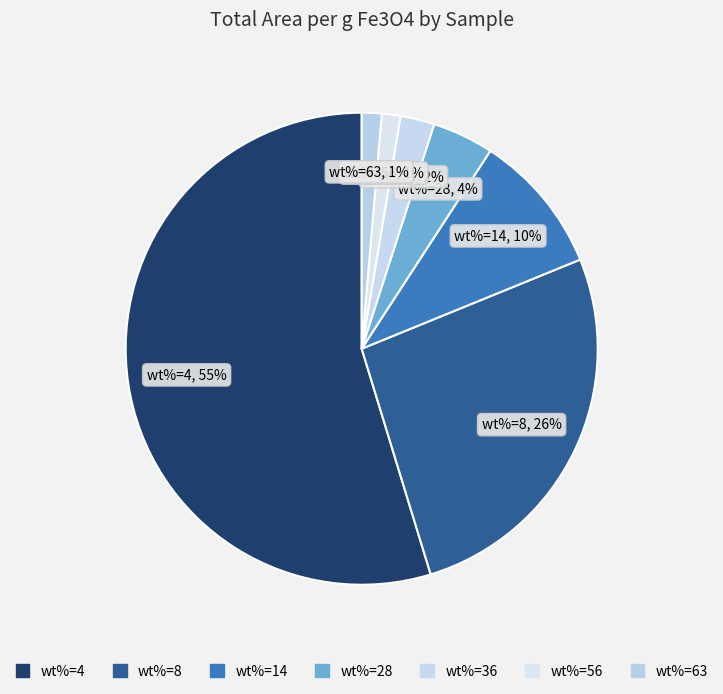

Between wt%=36 and wt%=28, which is larger?

wt%=28